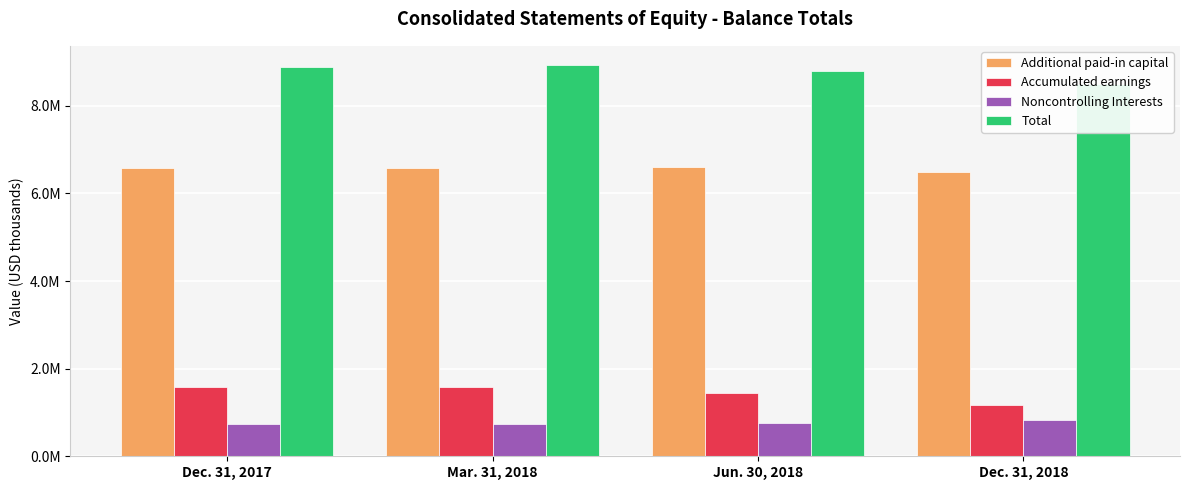

Reading left to right, what are all the values shown in this chart?

Additional paid-in capital: 6570952	6588082	6597537	6485174
Accumulated earnings: 1575065	1589898	1453513	1177548
Noncontrolling Interests: 726955	739953	748690	821669
Total: 8876136	8921098	8802911	8487477